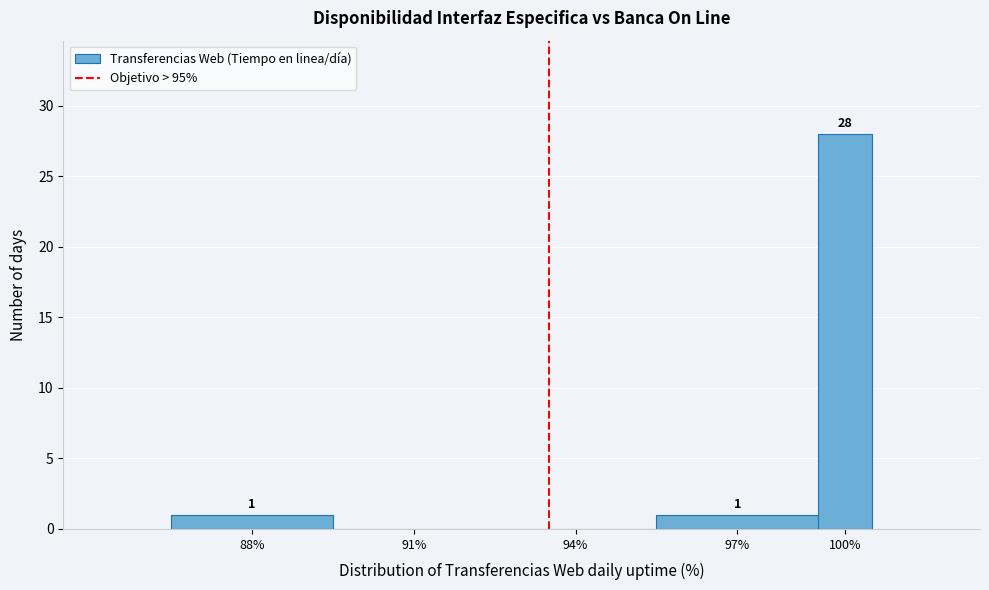

Reading right to left, what are all the values shown in this chart?

100%=28	97%=1	94%=0	91%=0	88%=1